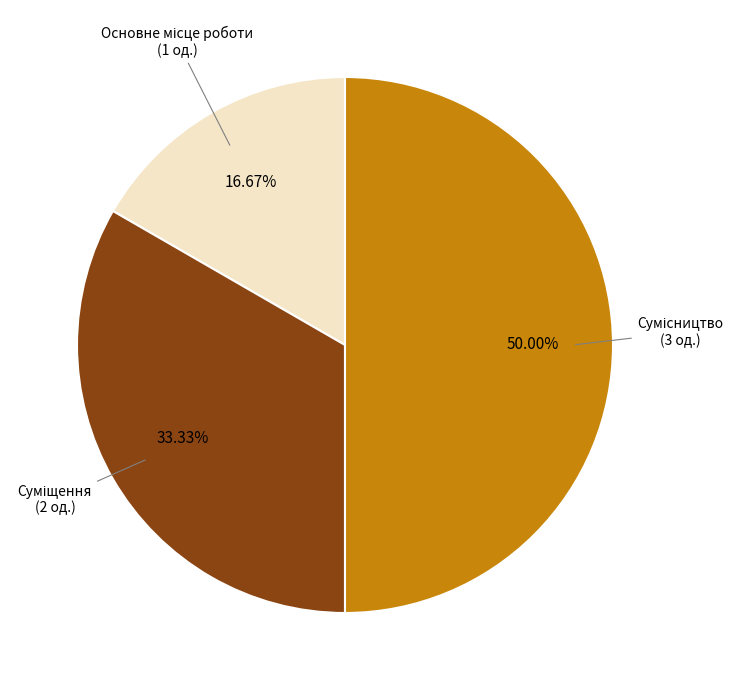

What is the largest slice in the pie chart?

Сумісництво